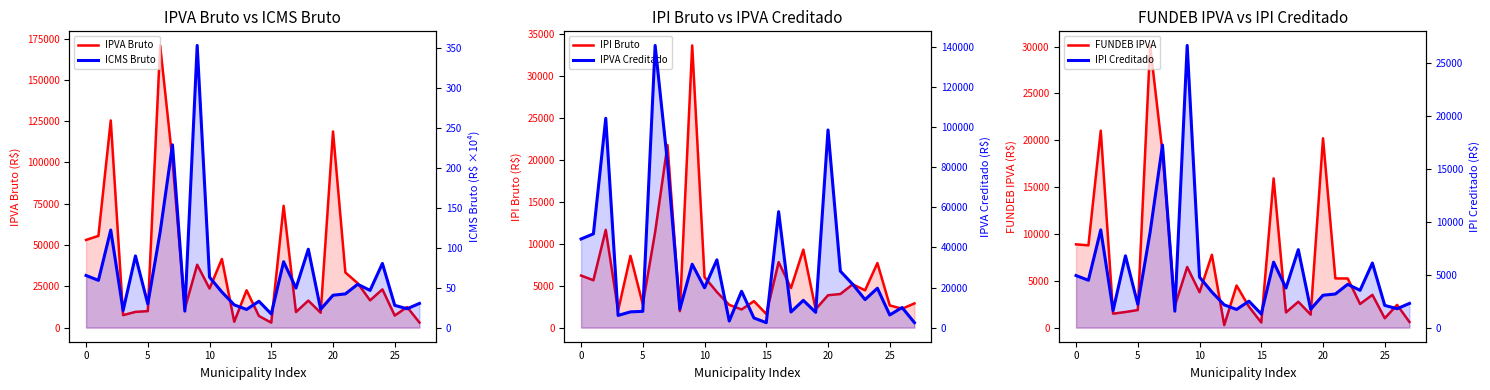

Reading left to right, what are all the values shown in this chart?

IPVA Bruto: 8887.1	8781.9	21021.0	1488.0	1666.2	1877.2	30115.3	18694.2	2298.7	6470.6	3777.8	7772.1	270.9	4496.4	2232.9	543.3	15925.6	1622.9	2763.4	1384.6	20201.9	5250.5	5245.8	2524.6	3497.6	1001.7	2426.6	602.5
ICMS Bruto: 4917.6	4474.6	9234.0	1619.1	6782.2	2202.8	9032.7	17248.7	1553.5	26651.8	4771.9	3361.9	2150.0	1715.5	2500.1	1288.0	6185.1	3739.8	7365.0	1734.3	3058.2	3175.2	4089.2	3523.1	6098.4	2099.1	1782.9	2286.1